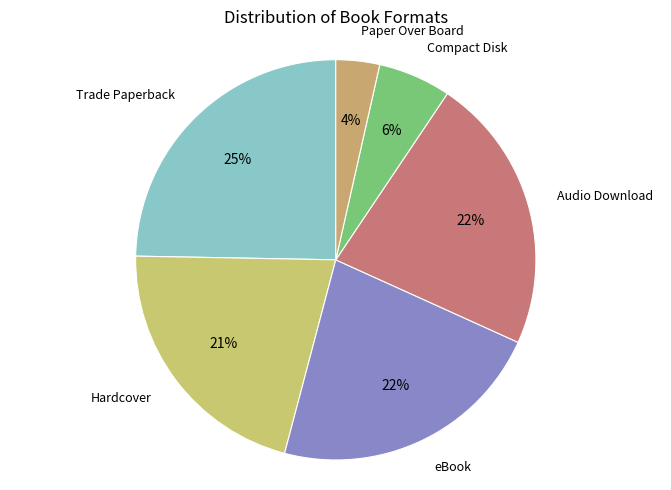

Is the sum of Trade Paperback and Hardcover greater than half?

No